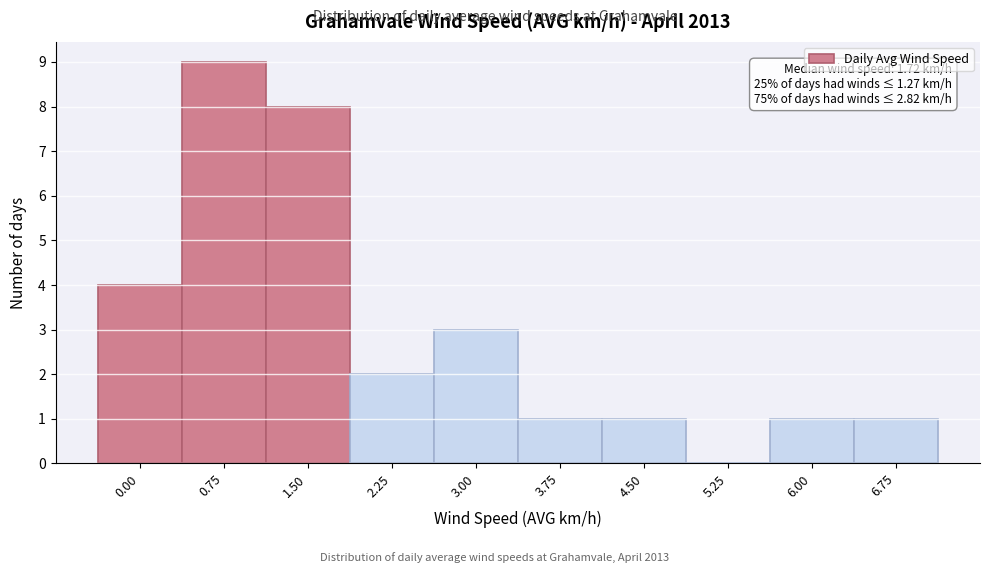

Reading right to left, list all the values displayed in this chart.

6.75=1	6.00=1	5.25=0	4.50=1	3.75=1	3.00=3	2.25=2	1.50=8	0.75=9	0.00=4